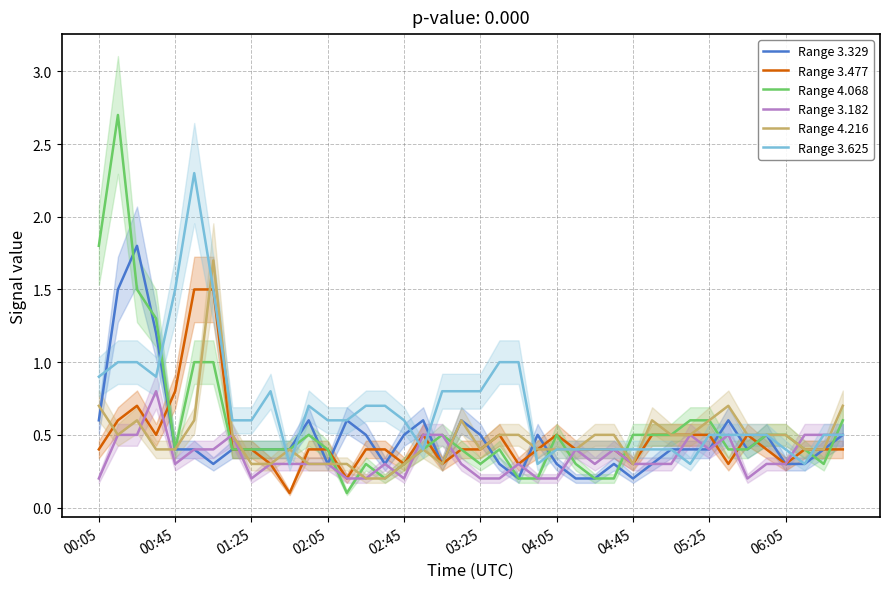

True or false: Range 3.329 has a value of 0.3 at 04:05.

True